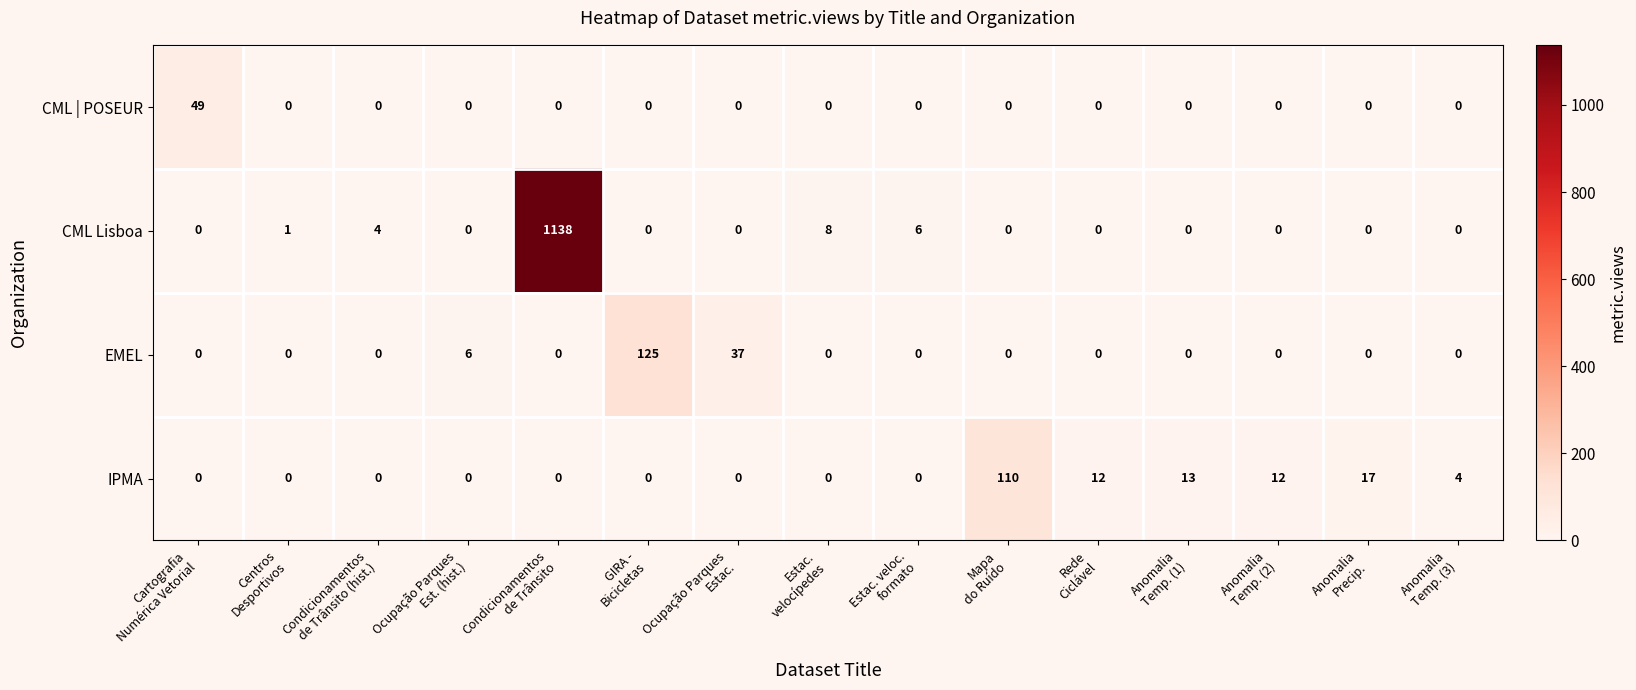

At how many categories does at least one series exceed 157?

1